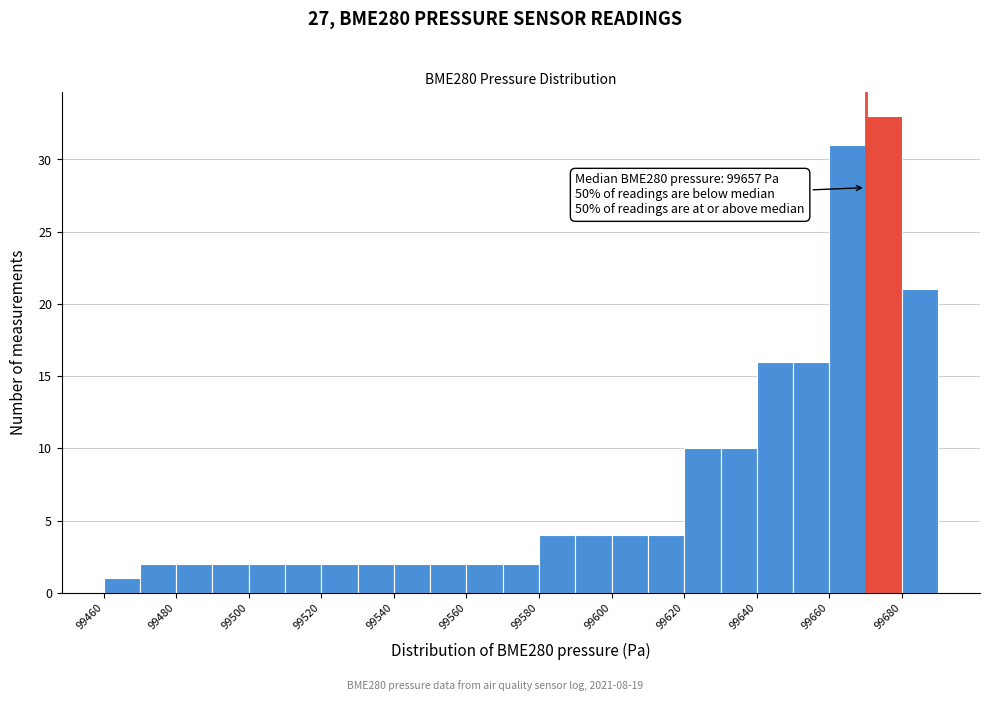

Which range on the x-axis has the tallest bar?

99670 to 99680